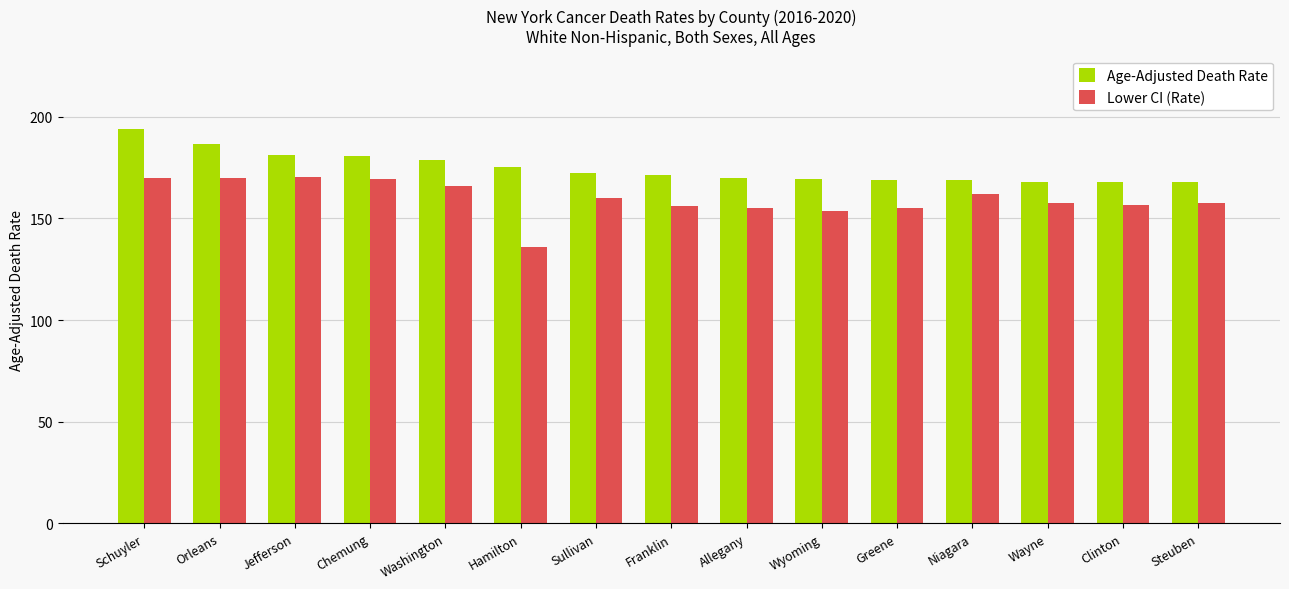

How many groups of bars are there?

15